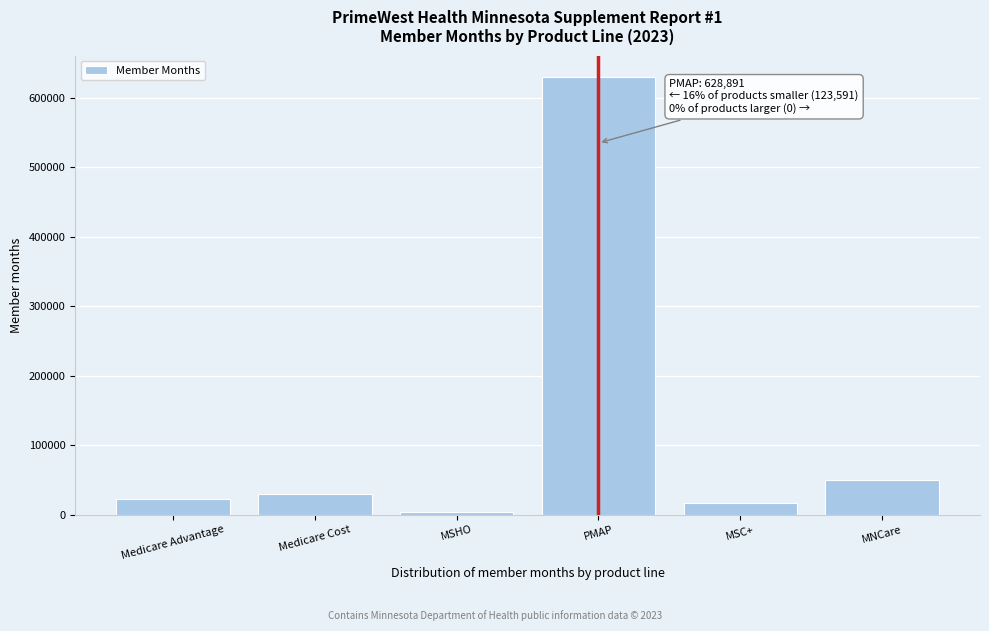

Reading left to right, transcribe all the data shown in this chart.

23219	29563	3156	628891	17111	50542